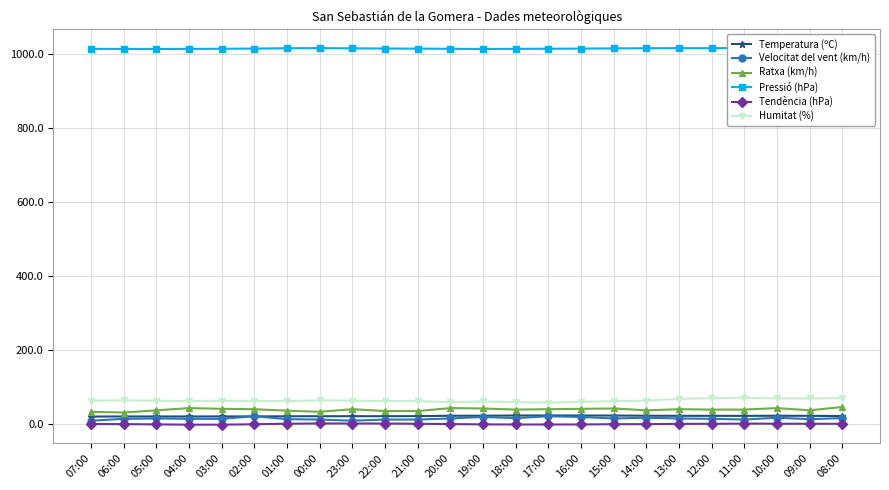

Reading left to right, list all the values displayed in this chart.

Temperatura (ºC): 20.1	20.4	20.4	20.4	20.5	20.5	20.9	21.0	21.1	21.1	21.3	22.3	22.4	23.0	23.2	22.9	22.9	22.4	22.1	22.1	22.0	22.3	22.1	21.5
Velocitat del vent (km/h): 9.0	14.0	15.0	14.0	14.0	21.0	13.0	12.0	9.0	12.0	12.0	15.0	19.0	16.0	21.0	19.0	15.0	17.0	15.0	14.0	12.0	17.0	13.0	16.0
Ratxa (km/h): 33.0	31.0	37.0	43.0	41.0	40.0	36.0	33.0	40.0	35.0	35.0	43.0	42.0	39.0	40.0	41.0	42.0	37.0	40.0	39.0	39.0	43.0	37.0	46.0
Pressió (hPa): 1014.1	1013.9	1013.8	1014.0	1014.3	1014.8	1015.8	1016.1	1015.5	1015.0	1014.7	1014.2	1013.8	1014.1	1014.4	1014.8	1015.4	1015.7	1016.0	1015.9	1016.1	1015.6	1015.4	1015.0
Tendència (hPa): 0.1	-0.4	-1.0	-1.8	-1.8	-0.7	0.8	1.4	1.3	1.2	0.6	-0.2	-1.0	-1.3	-1.3	-1.2	-0.5	-0.4	0.4	0.5	1.1	0.8	0.6	0.6
Humitat (%): 63.0	64.0	63.0	62.0	63.0	62.0	62.0	64.0	63.0	62.0	62.0	59.0	61.0	59.0	58.0	60.0	62.0	63.0	68.0	70.0	71.0	69.0	69.0	70.0